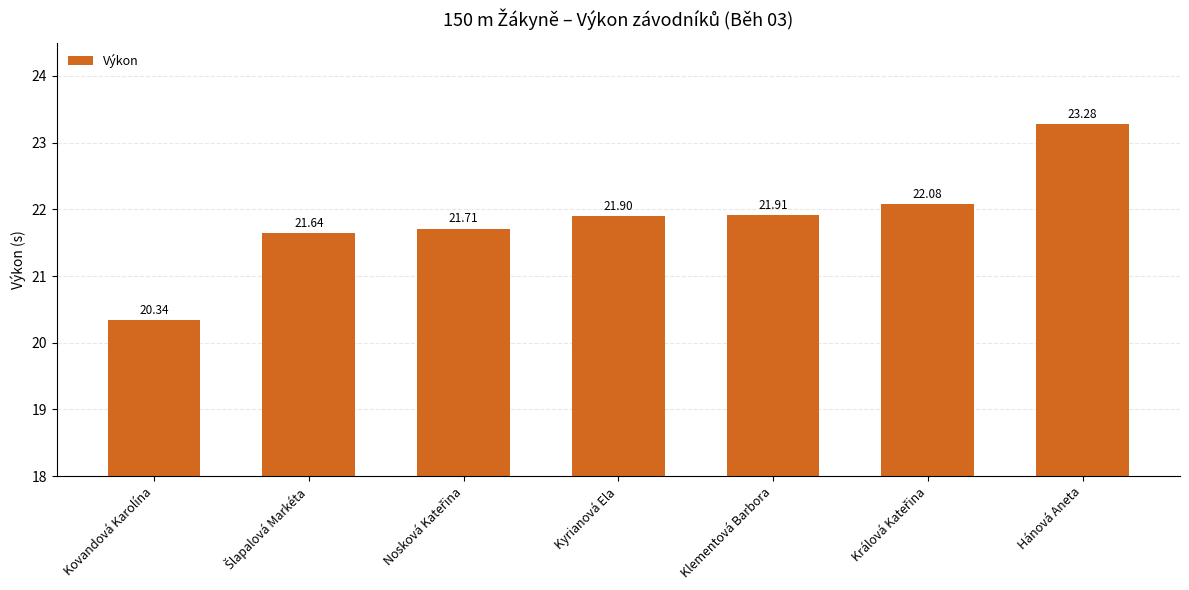

At which category does the chart reach its peak across all series?

Hánová Aneta